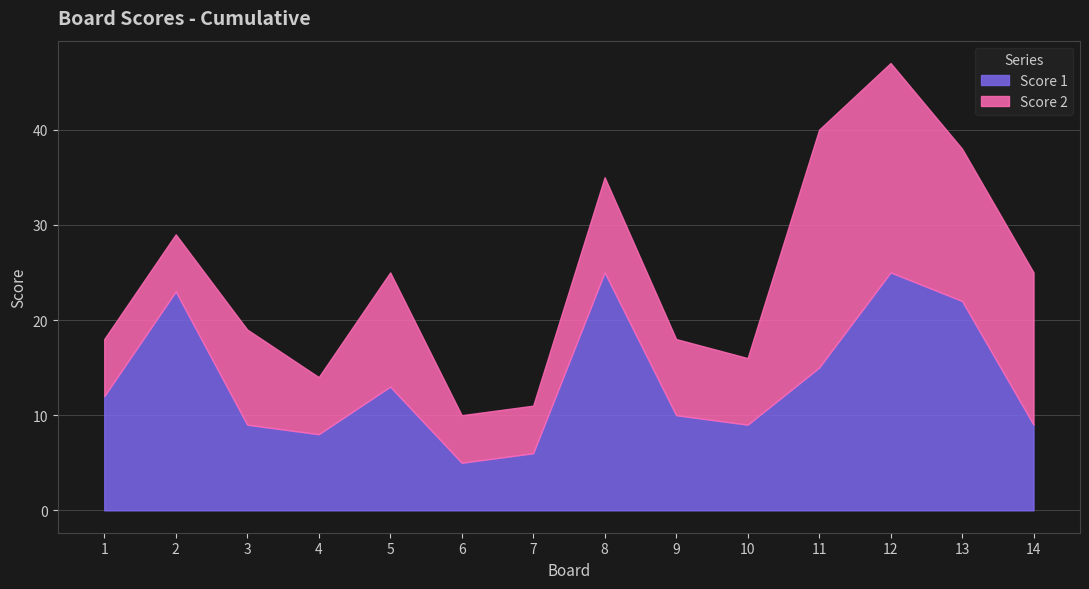

How many values in the Score 2 series exceed 10?

5